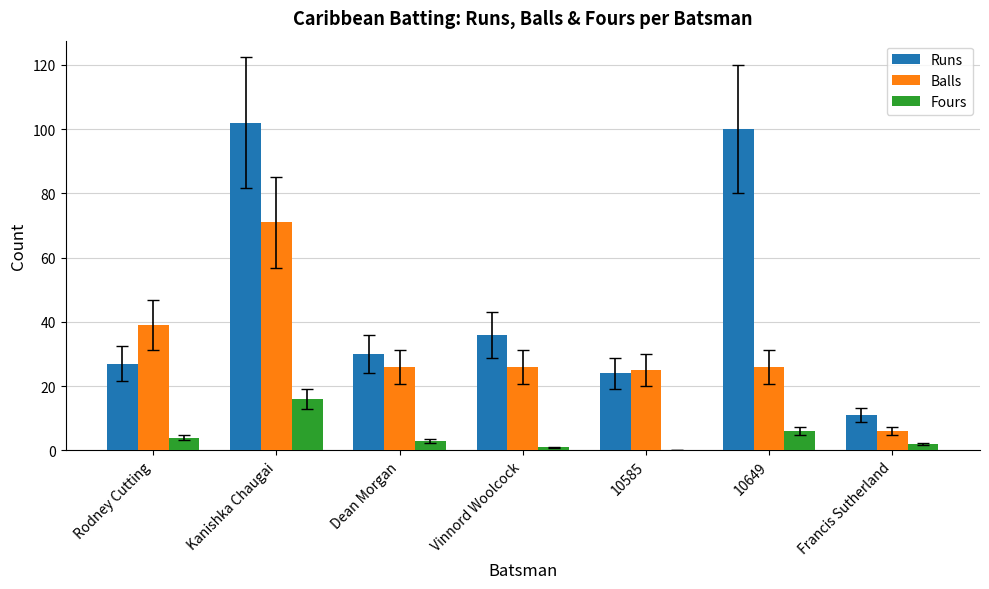

Is the value of Fours at Kanishka Chaugai greater than the value of Runs at Kanishka Chaugai?

No